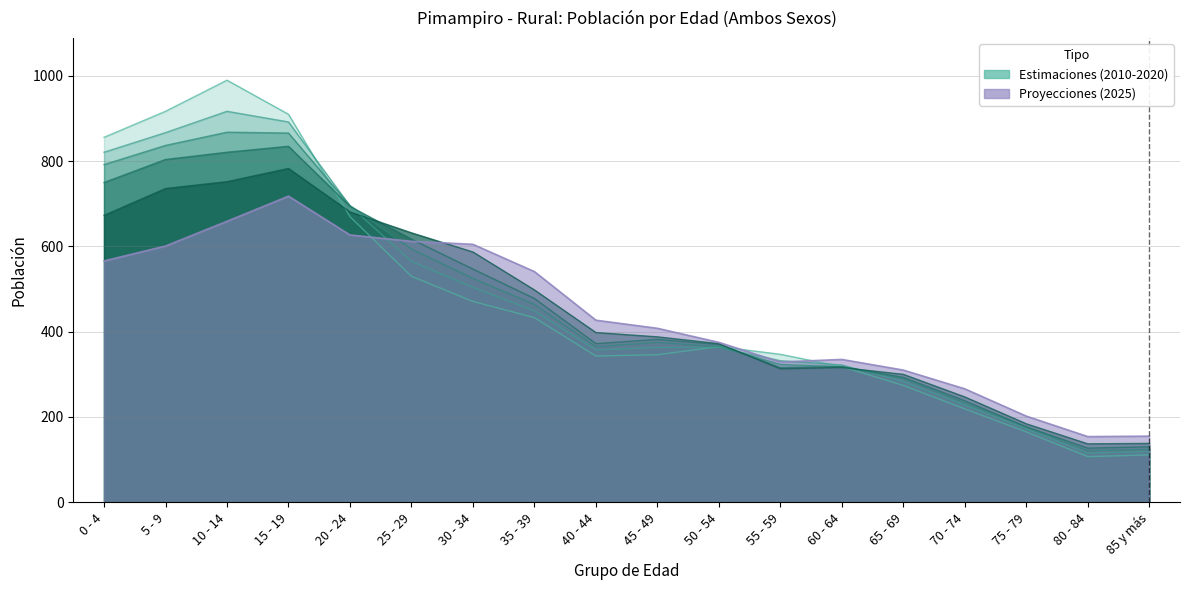

Where do 2020 and 2010 first cross each other?

15 - 19 and 20 - 24